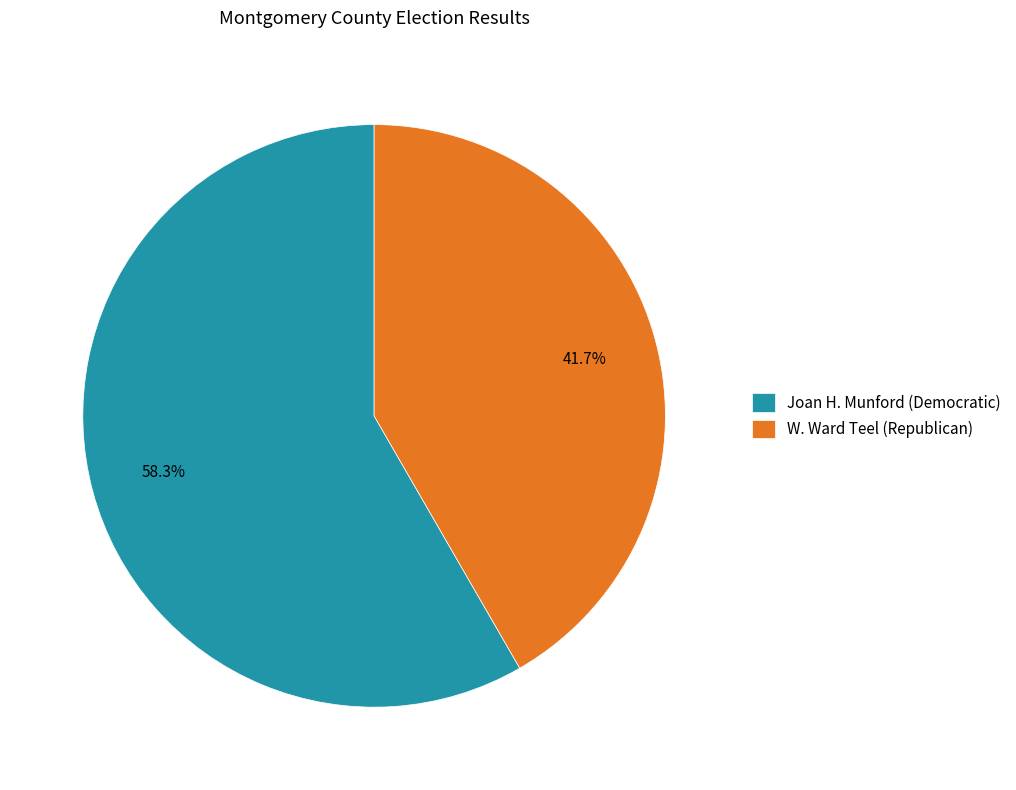

Which category accounts for the majority?

Joan H. Munford (Democratic)